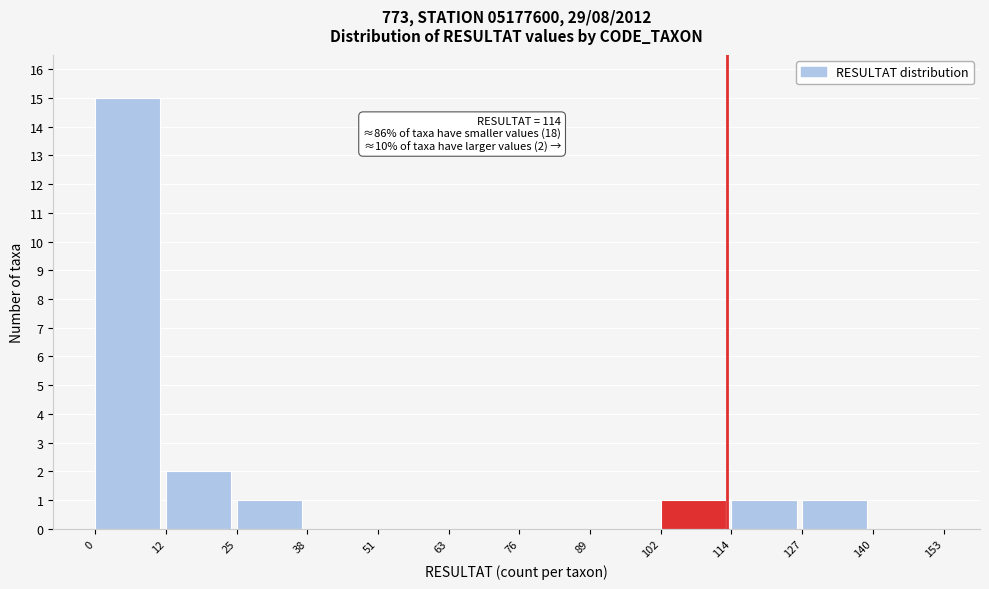

Which range on the x-axis has the tallest bar?

0 to 12